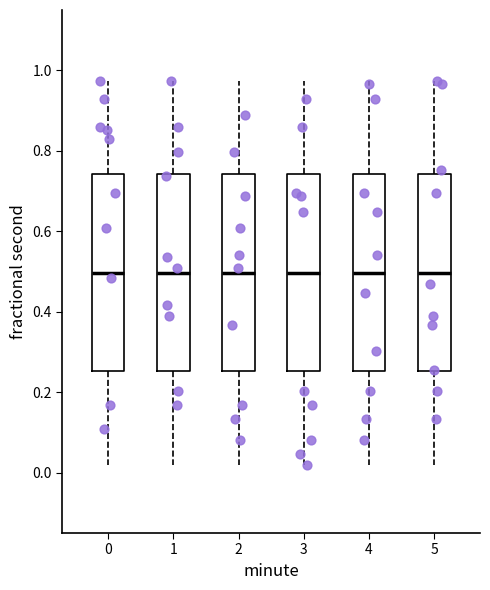

Where does the upper whisker of the box at x = 4 end on the y-axis? The values are not printed on the chart, so give them approximately, as read against the axis.

0.98